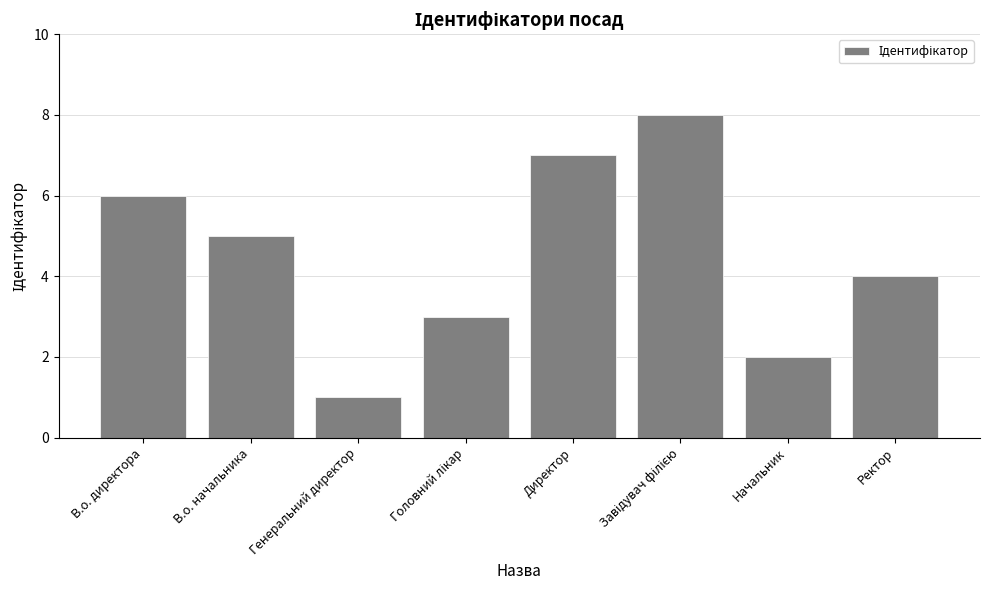

At which label does the data first exceed 5?

В.о. директора